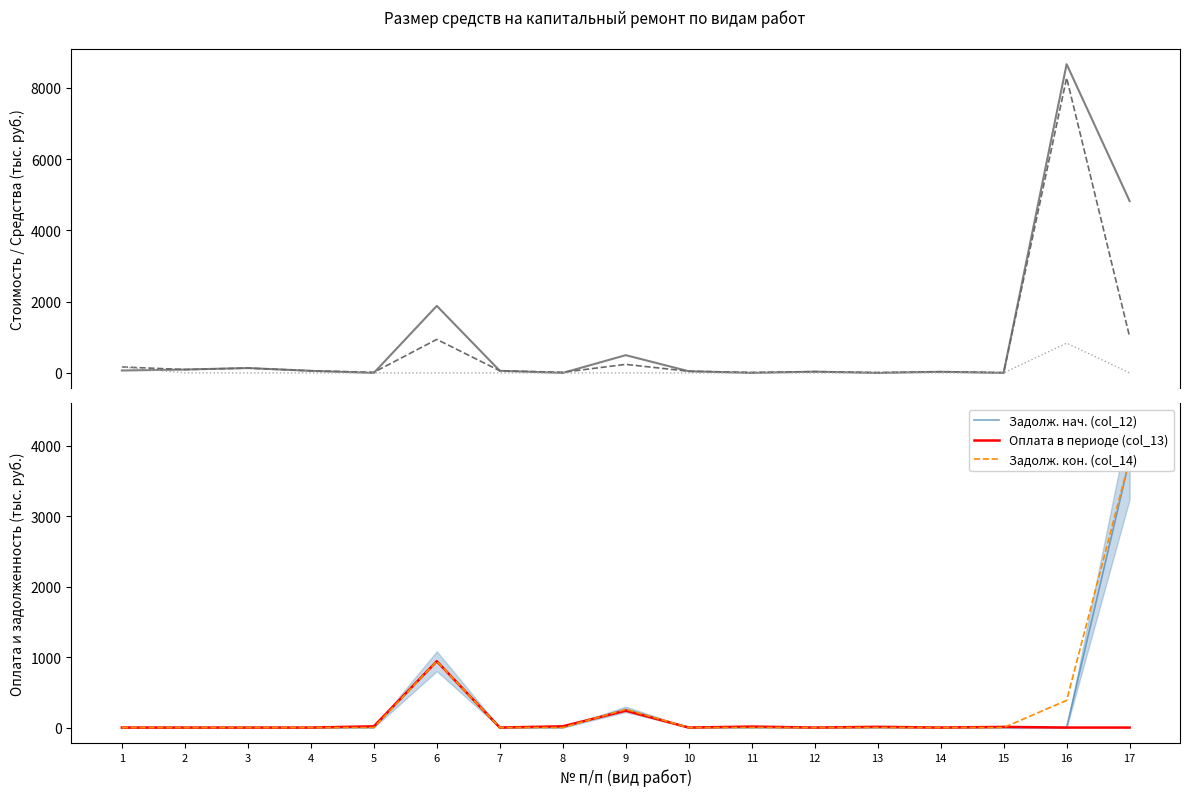

Read the Всего средств (col_4) value at 17.

1014.5